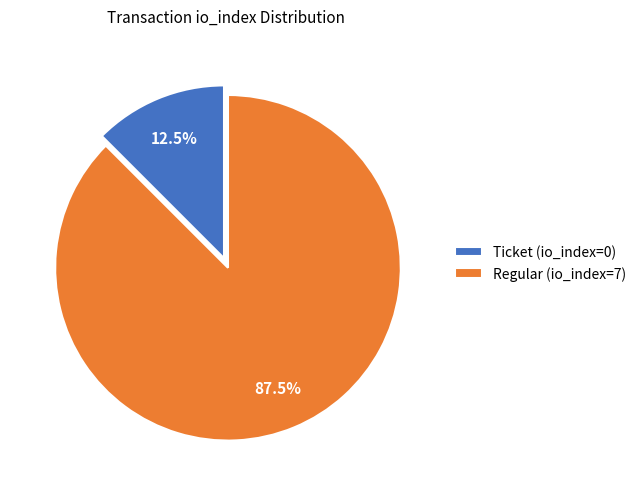

How many segments does this pie chart have?

2